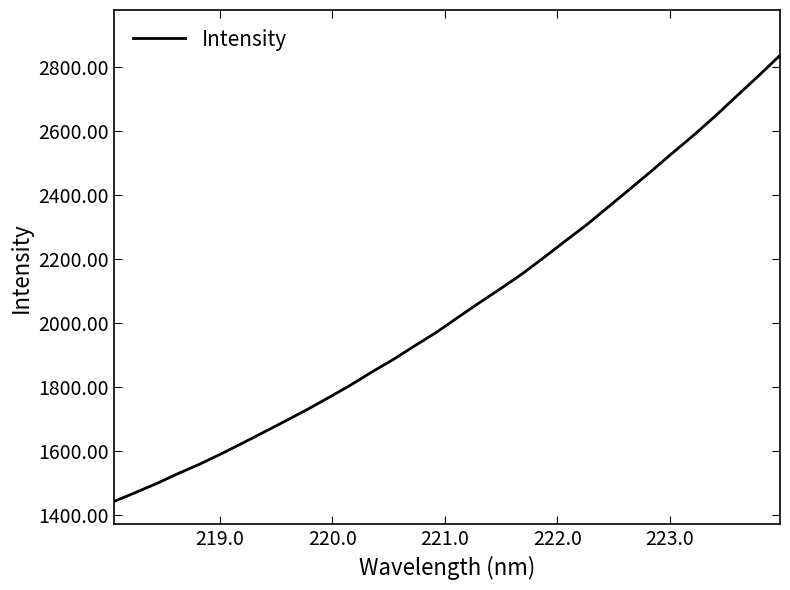

What is the difference between the maximum and minimum values?

1396.1